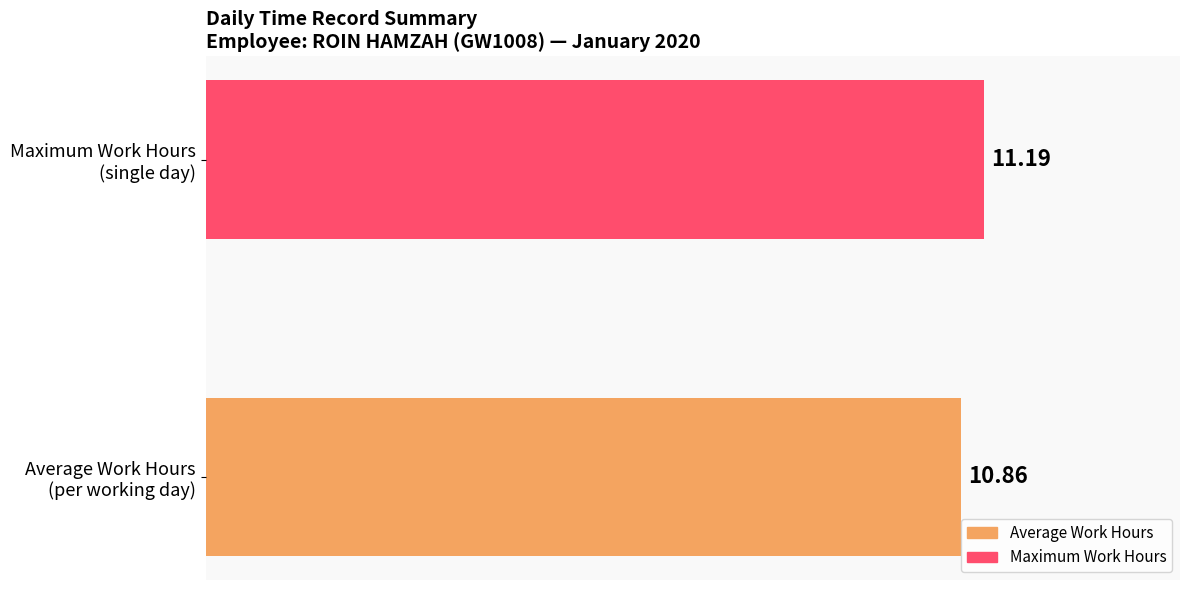

How many series are shown in this chart?

2